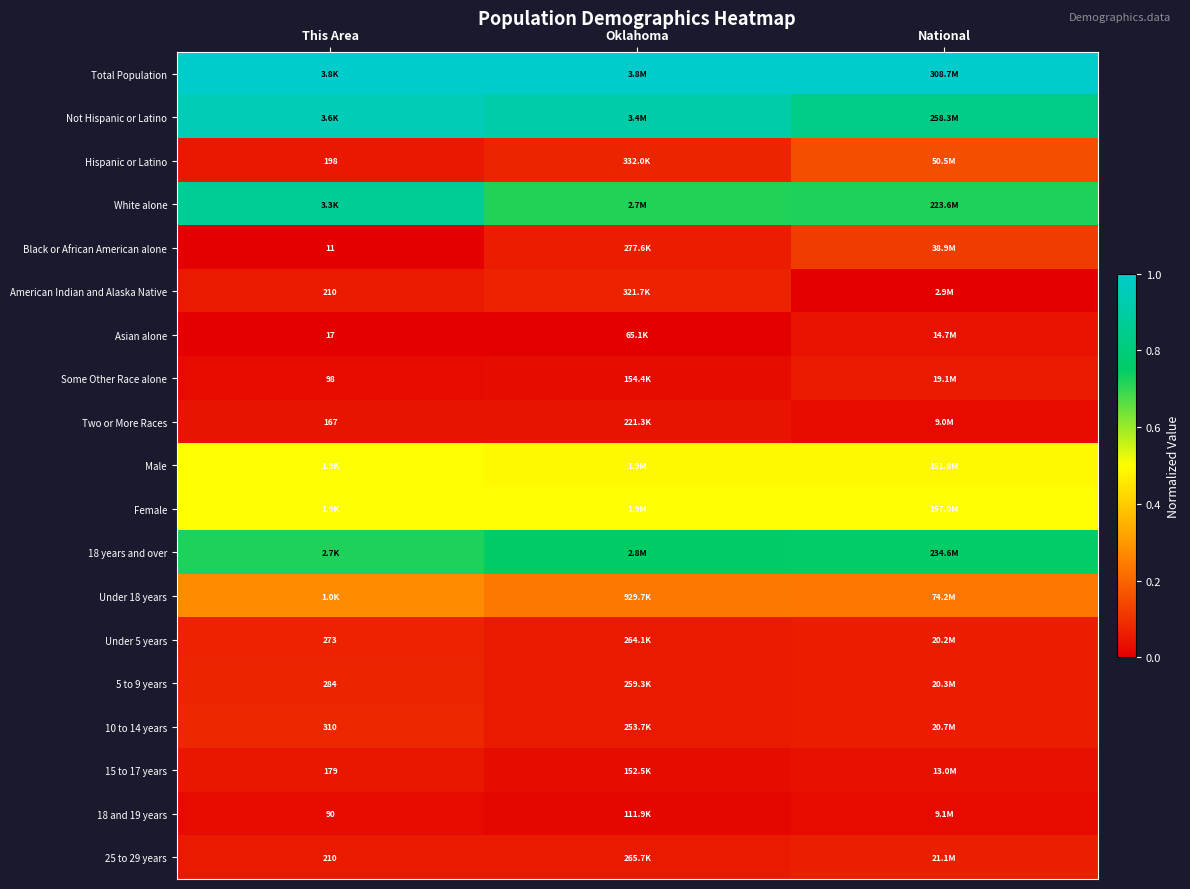

At how many categories does at least one series exceed 0?

3